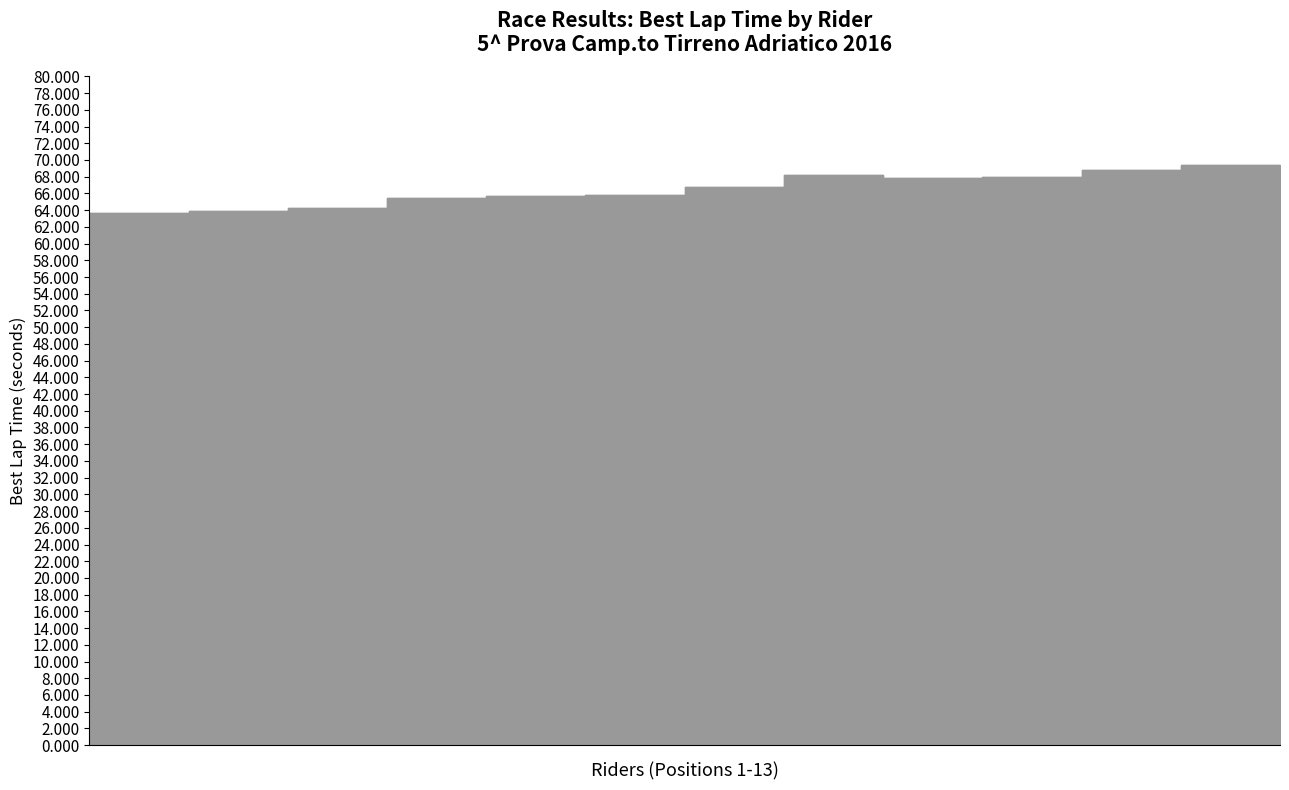

Where is the data nearest to the value 66?

RICCARDO STRAMACCIONI